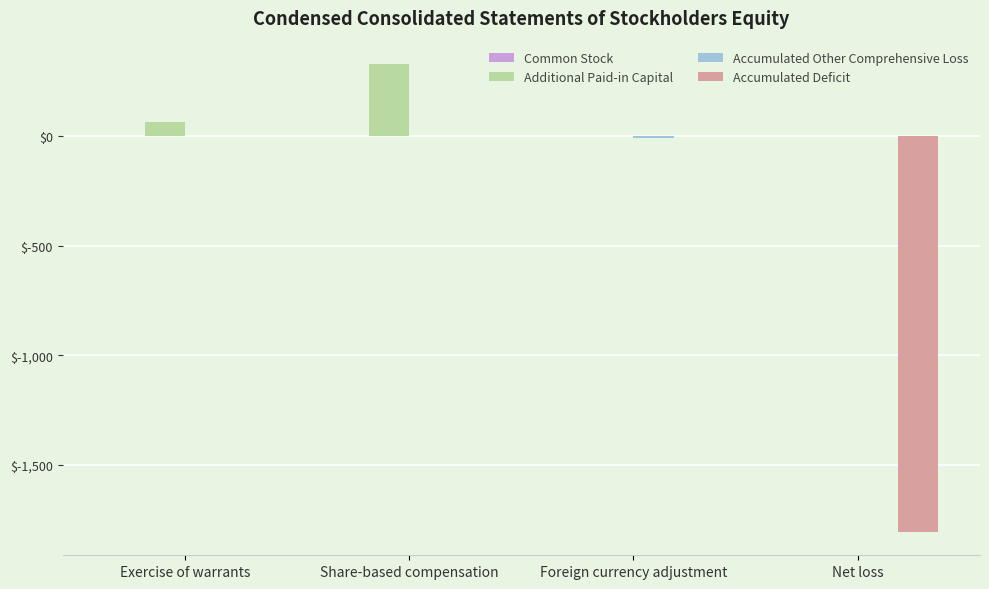

What is the difference between the Additional Paid-in Capital values at Net loss and Share-based compensation?

329